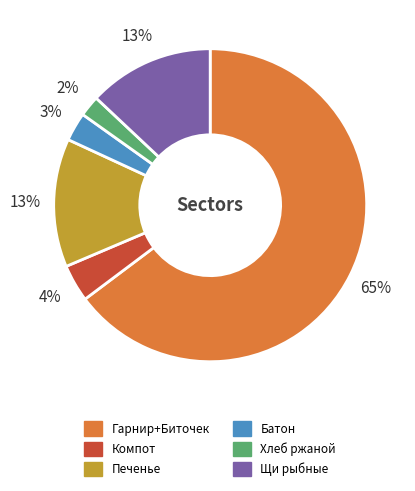

To the nearest percent, what is the average slice percentage?

17%